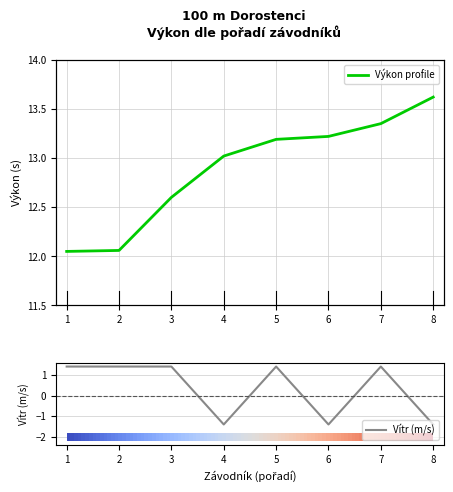

True or false: Vítr (m/s) has a value of 0.7 at 1.

False